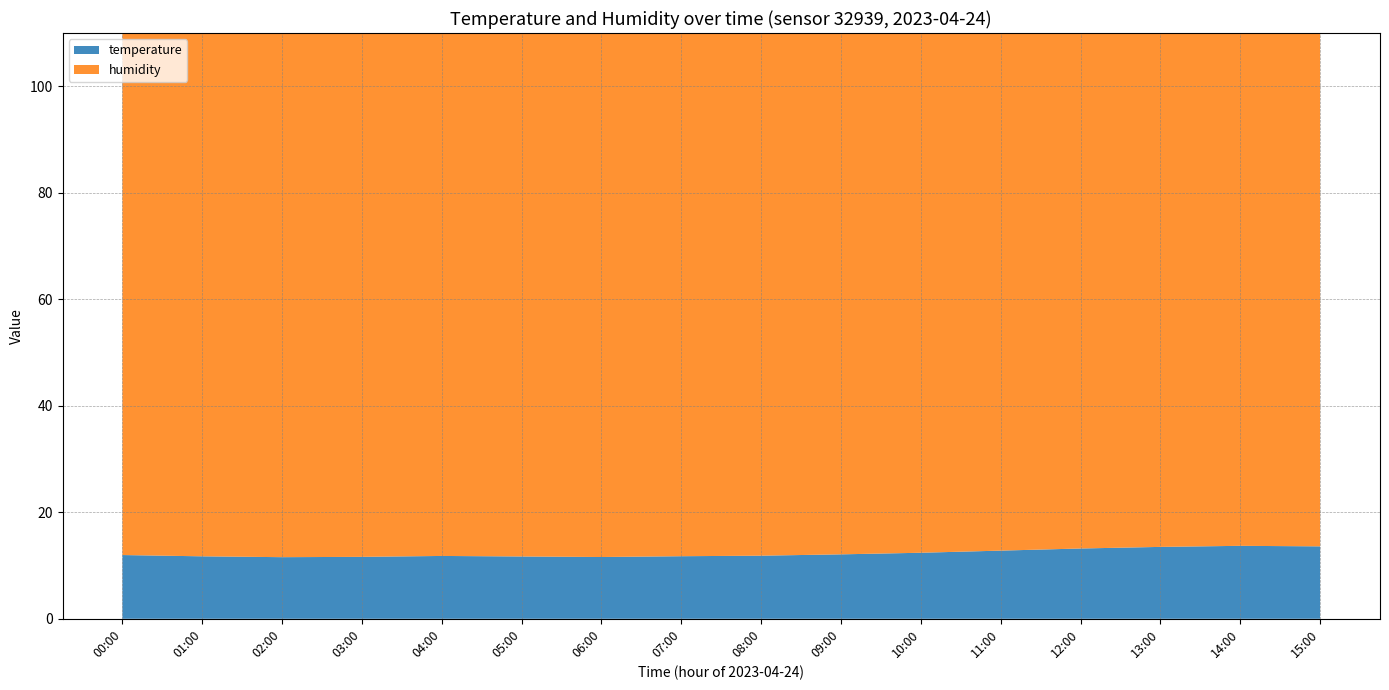

Reading left to right, extract all data points from this chart.

temperature: 12.0	11.7	11.6	11.6	11.8	11.7	11.6	11.8	11.8	12.1	12.4	12.8	13.2	13.5	13.7	13.6
humidity: 99.9	99.9	99.9	99.9	99.9	99.9	99.9	99.9	99.9	99.9	99.9	99.9	99.9	99.9	99.9	99.9